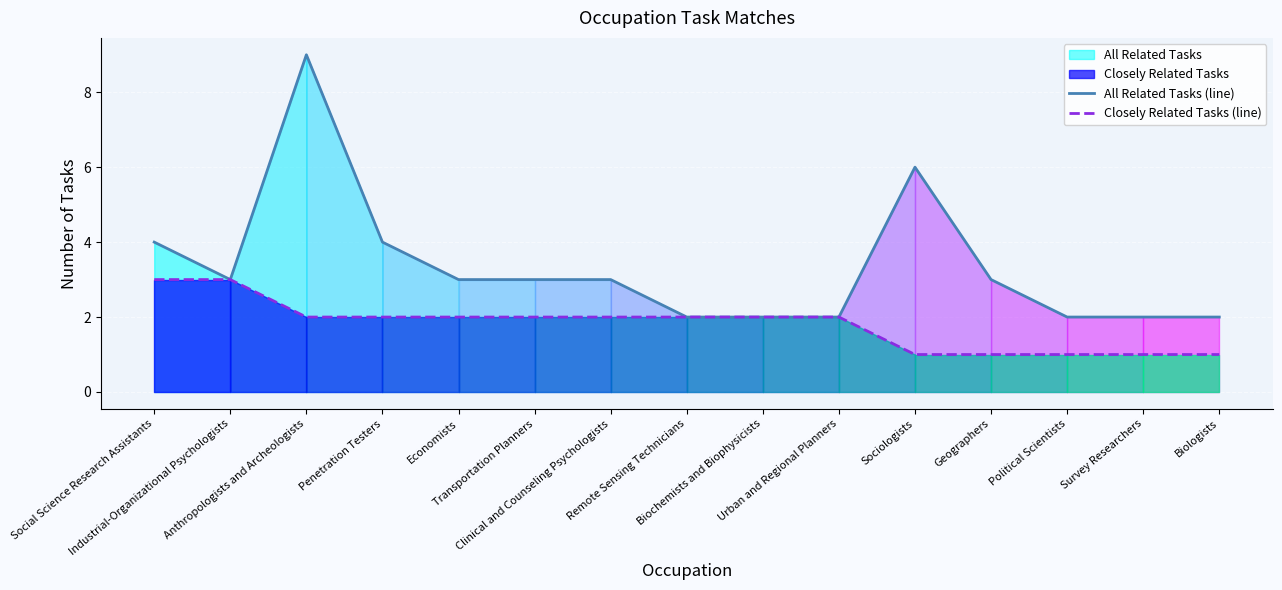

The value of All Related Tasks (line) at Geographers is 3. True or false?

True